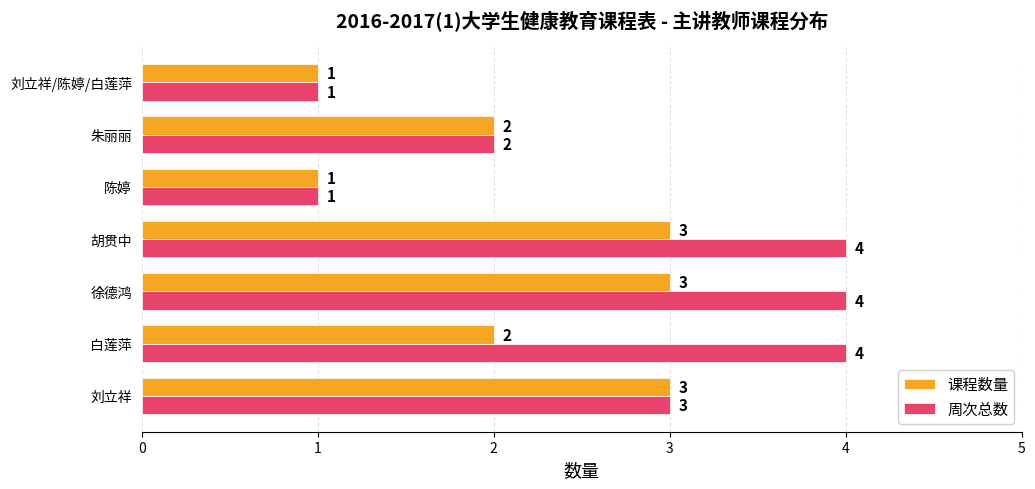

Which series has the largest total across all categories?

周次总数